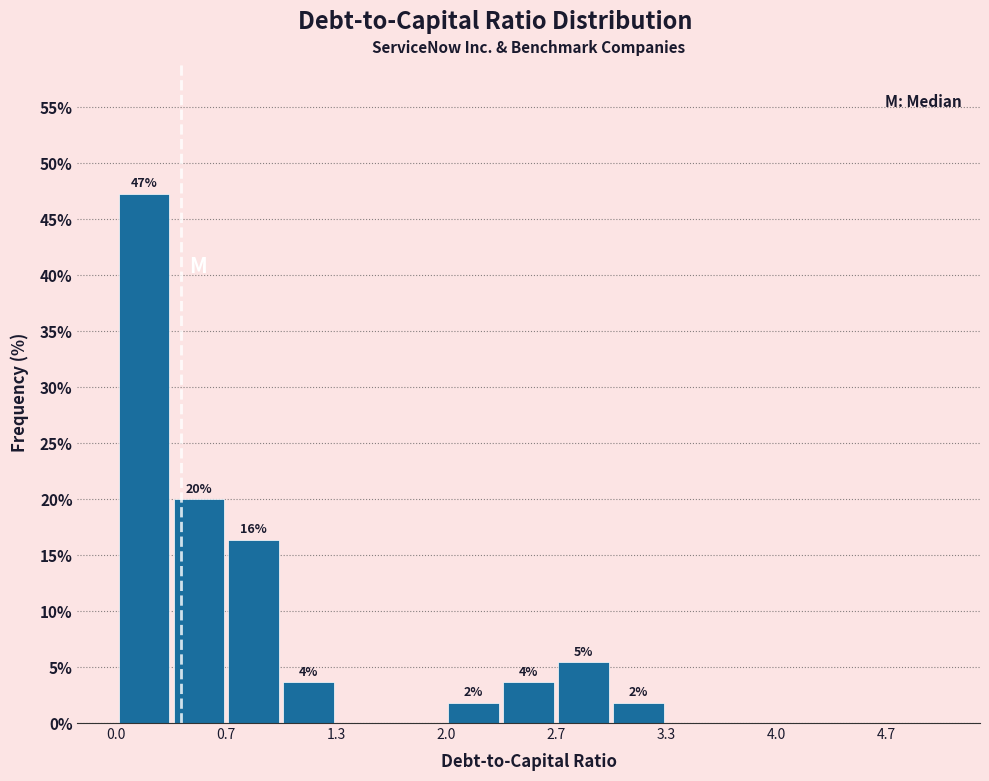

Around what value on the x-axis is the tallest bar? Give the approximate position of its centre, as read against the axis.

0.2